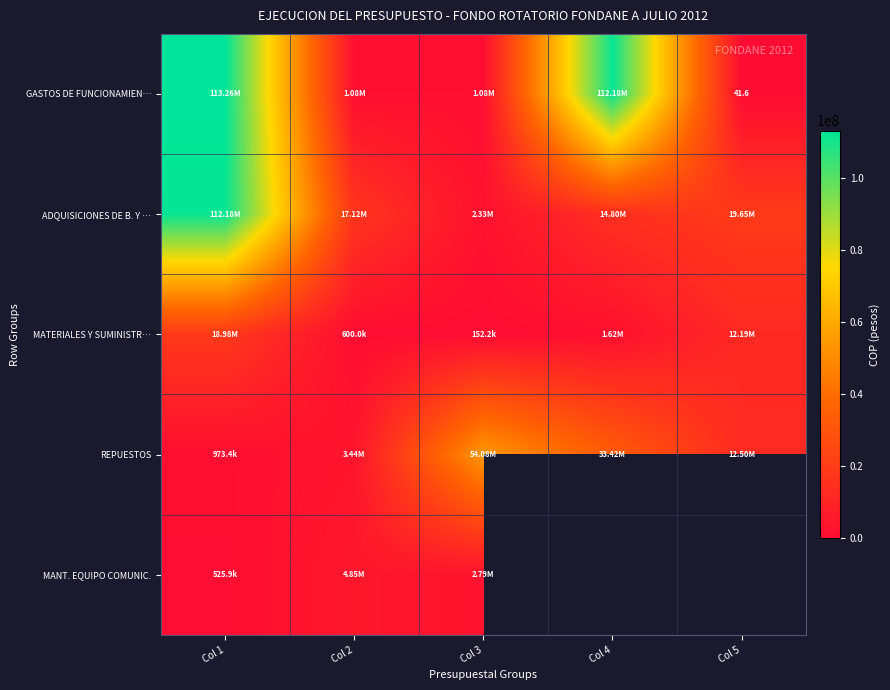

What is the smallest value displayed?

41.6